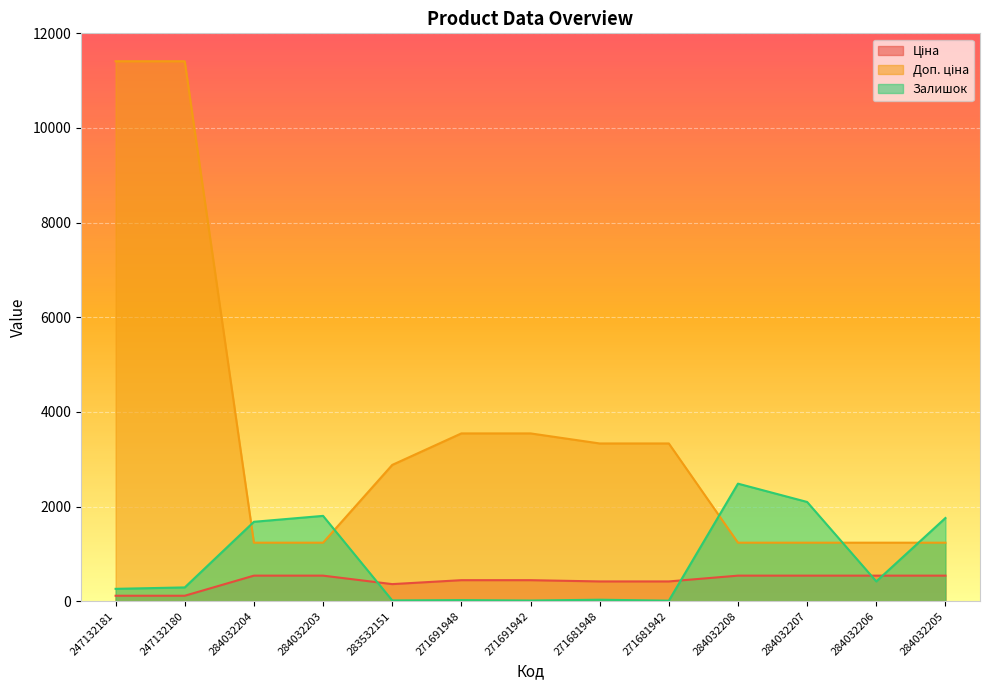

What is the spread (max minus min) of values at 284032205?

1218.0